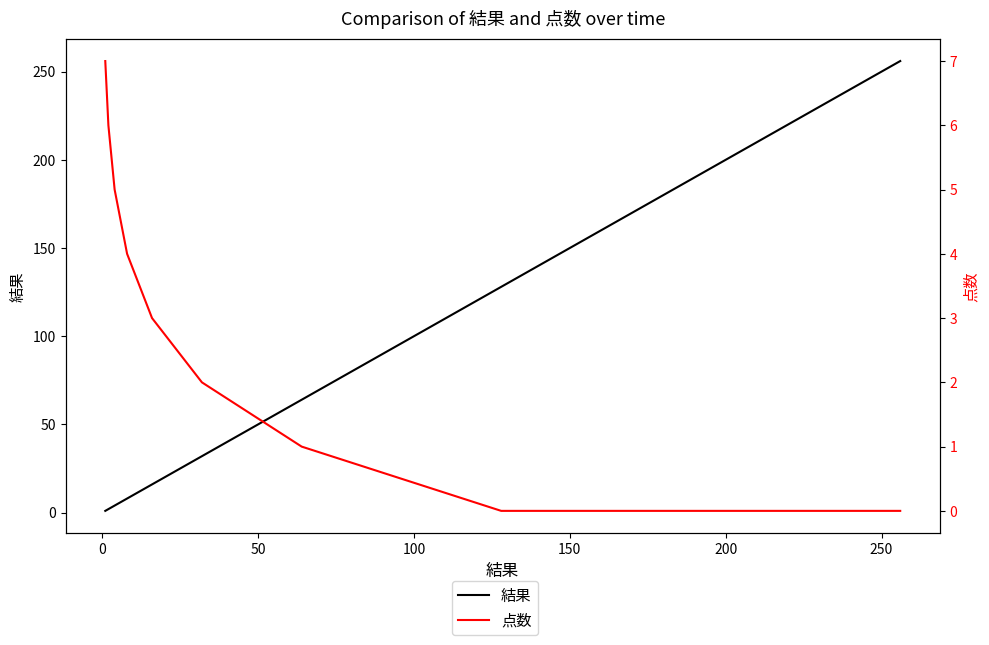

Reading left to right, what are all the values shown in this chart?

結果: 1	2	4	8	16	32	64	128	256
点数: 7	6	5	4	3	2	1	0	0